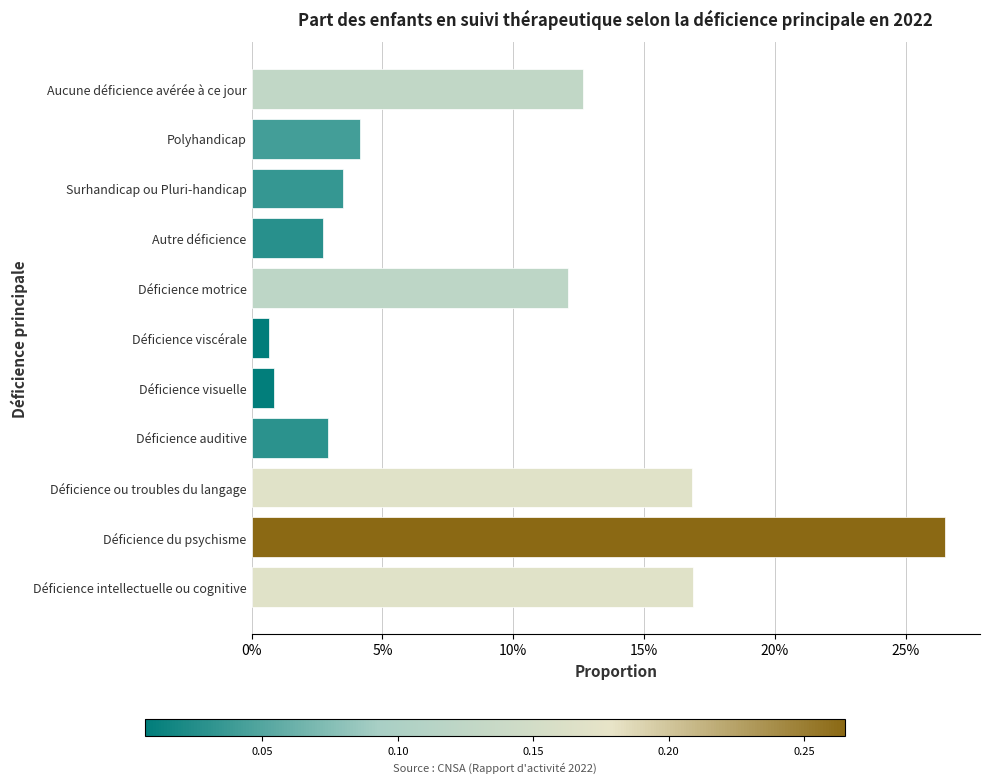

What is the difference between the second highest and second lowest values?

0.2